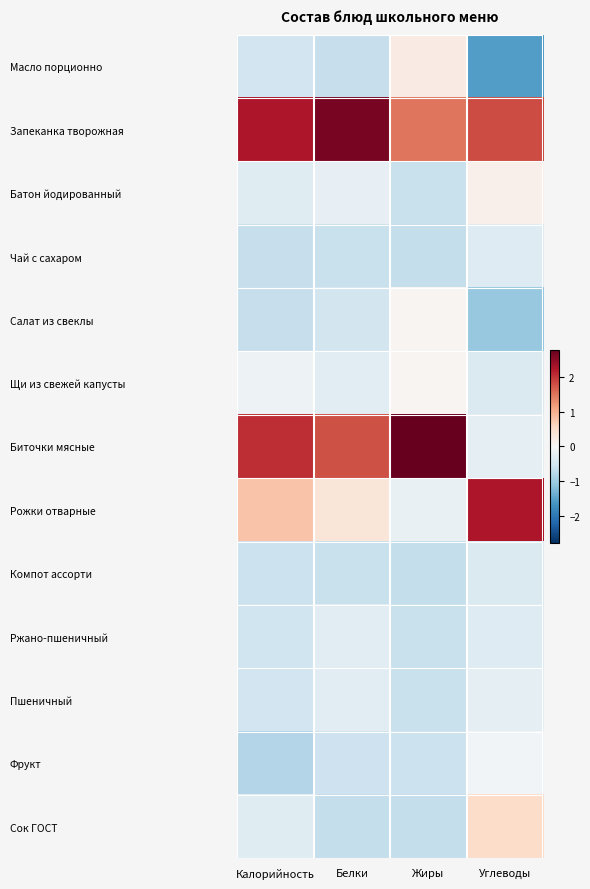

What is the spread (max minus min) of values at Углеводы?

3.8